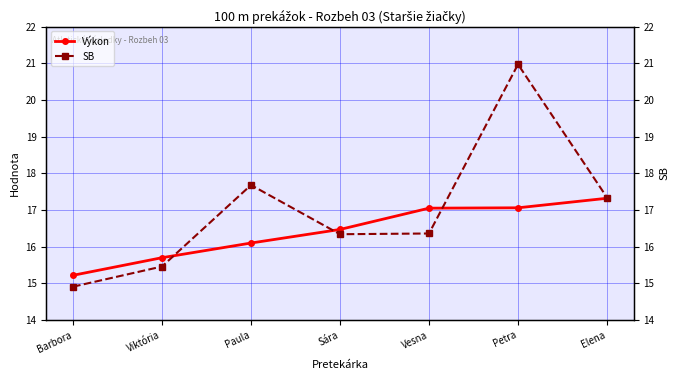

Which series changed the most between Viktória and Sára?

SB